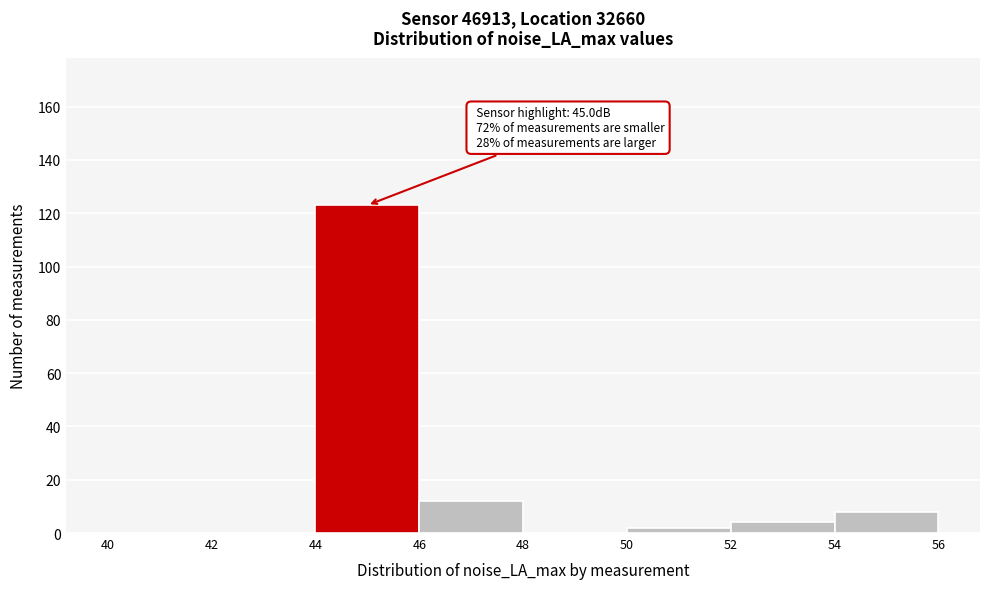

Which range on the x-axis has the tallest bar?

44 to 46